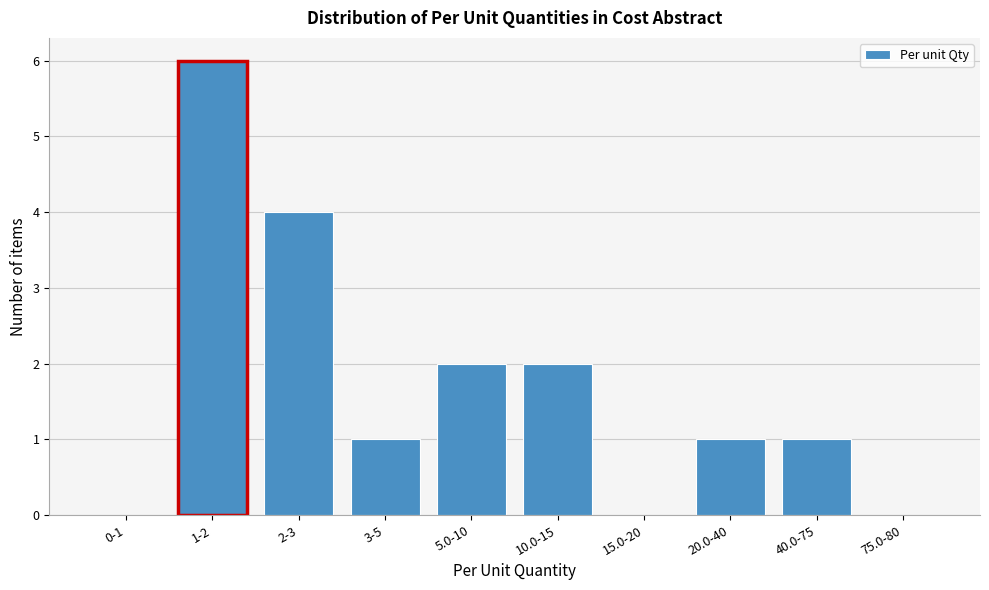

Reading left to right, what are all the values shown in this chart?

0-1=0	1-2=6	2-3=4	3-5=1	5.0-10=2	10.0-15=2	15.0-20=0	20.0-40=1	40.0-75=1	75.0-80=0